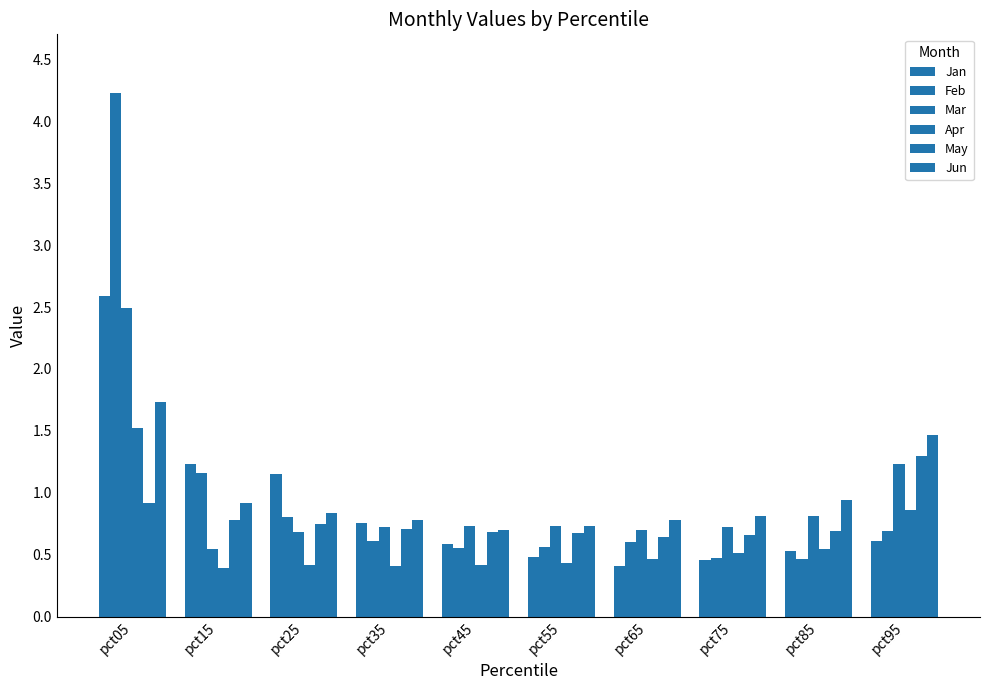

Are the bars grouped side by side (vs. stacked)?

Yes